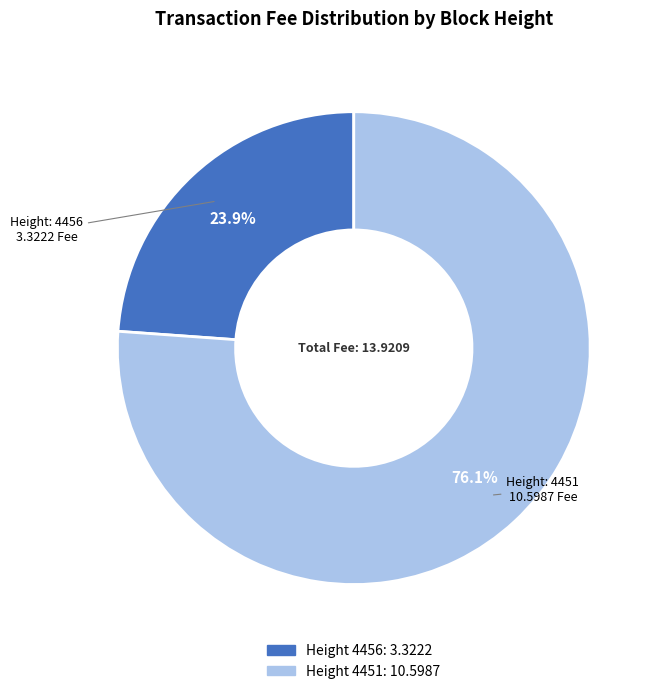

Is there a majority slice in this chart?

Yes